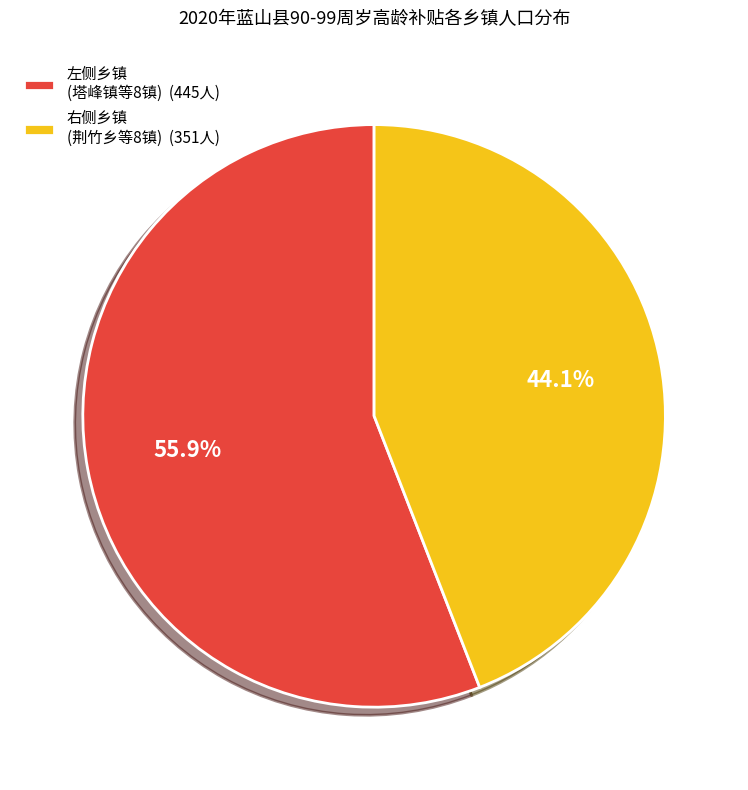

How many segments does this pie chart have?

2